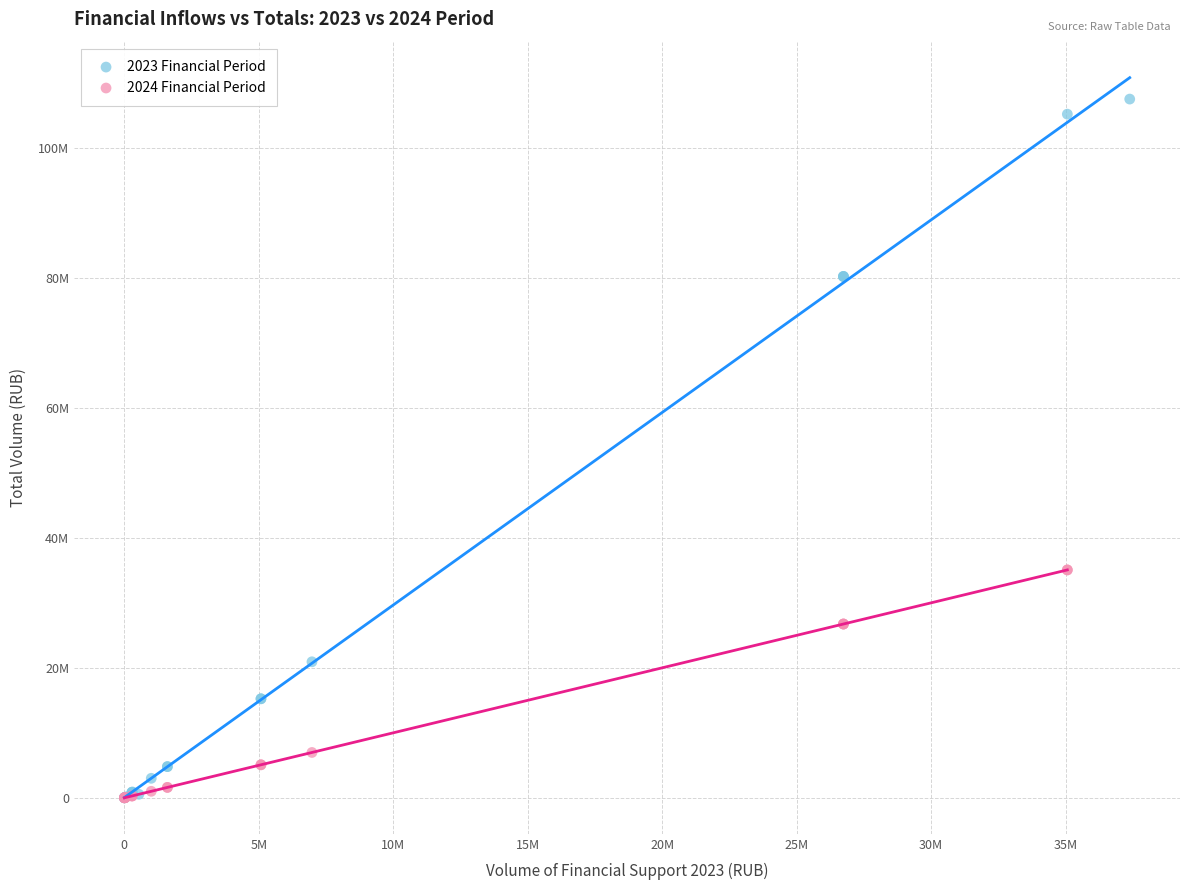

Which series contains the highest Y value?

2023 Financial Period